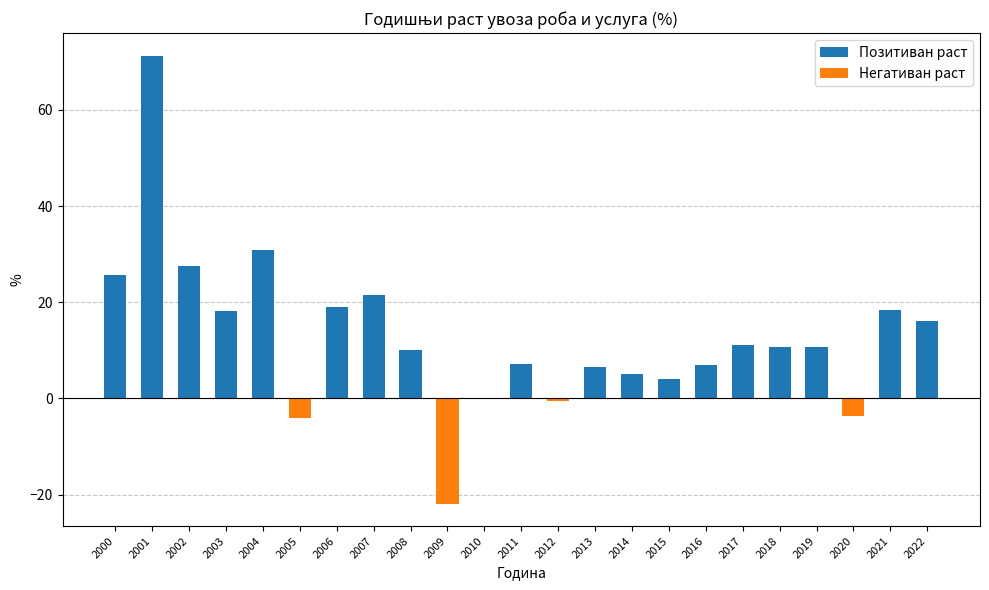

What is the average value?

12.6